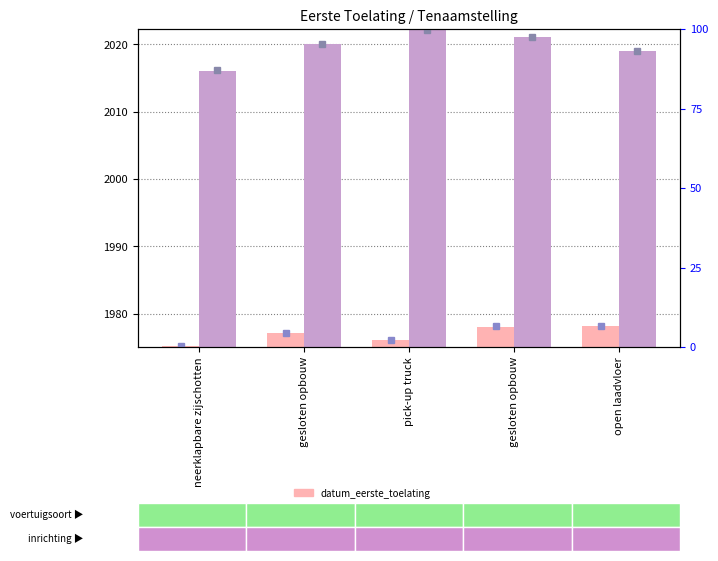

What is the label of the 3rd bar from the right?

pick-up truck